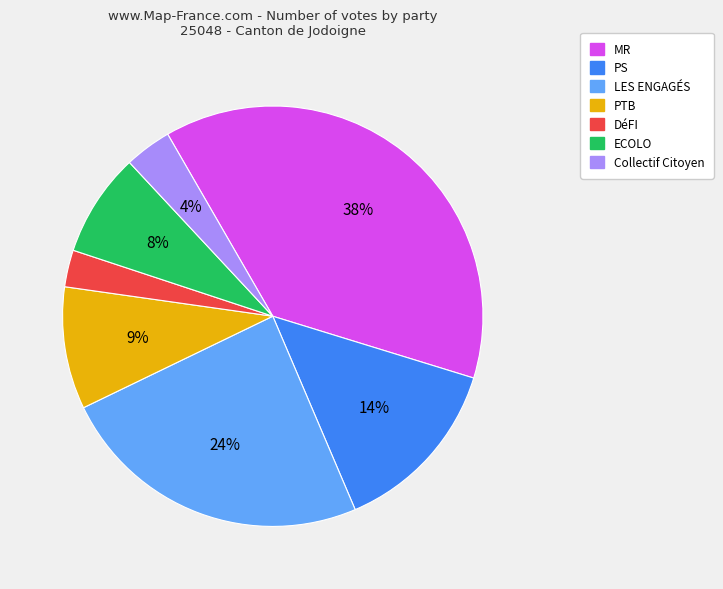

How many slices are in this pie chart?

7